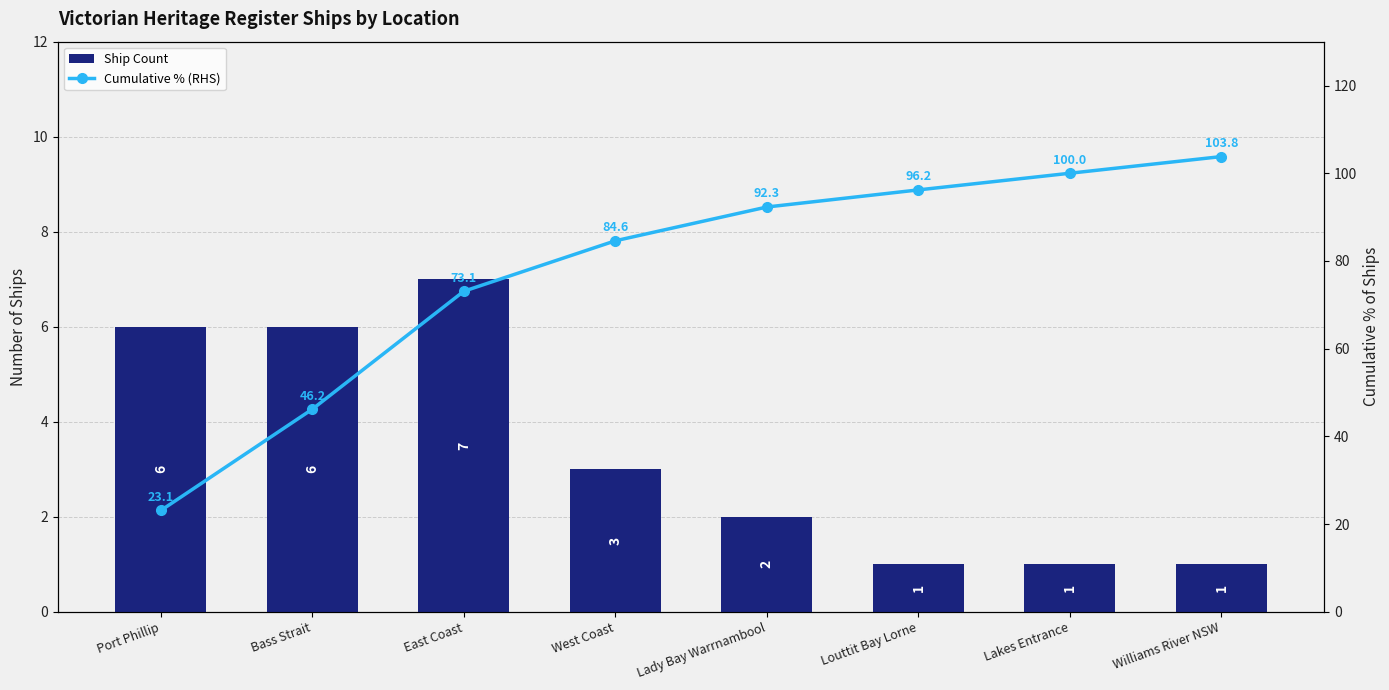

What is the value of the Cumulative % (RHS) bar at the 4th from the left?

84.6